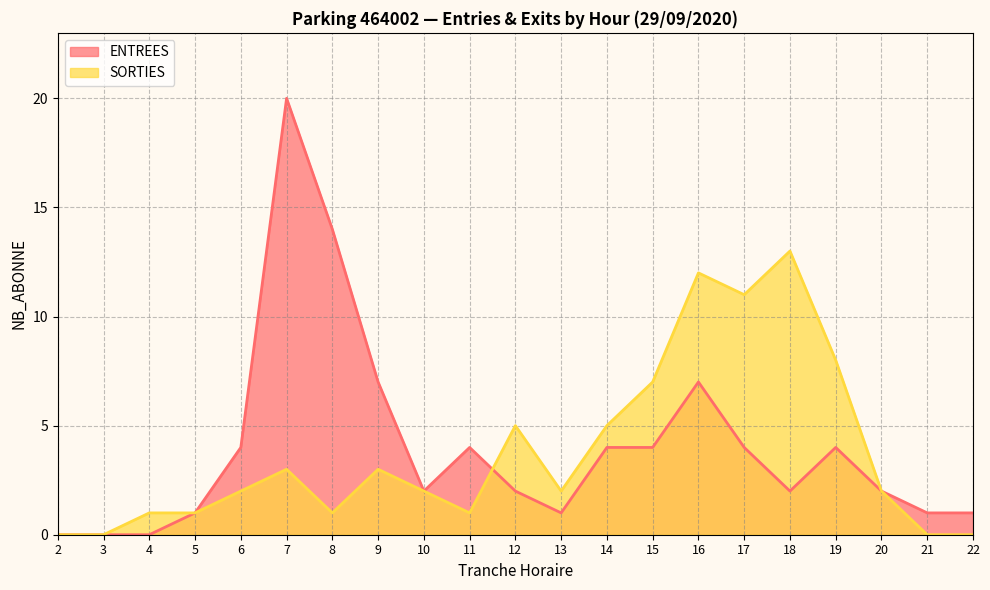

How many categories are shown in the chart?

21